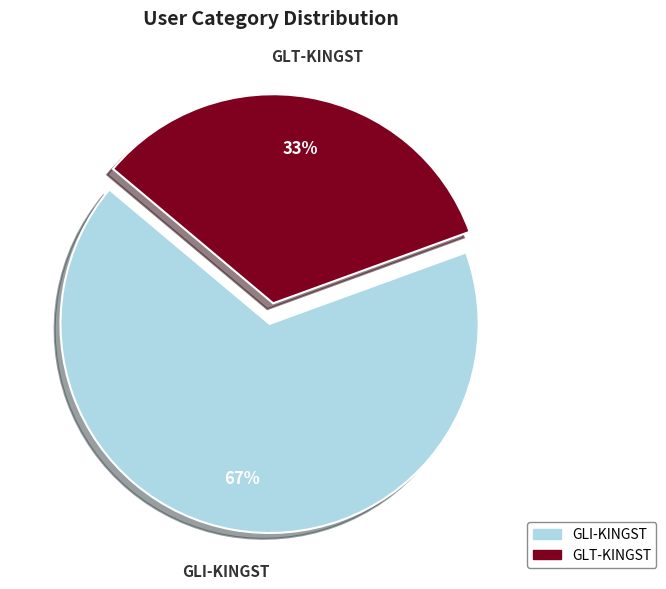

Rank the categories by value from lowest to highest.

GLT-KINGST, GLI-KINGST